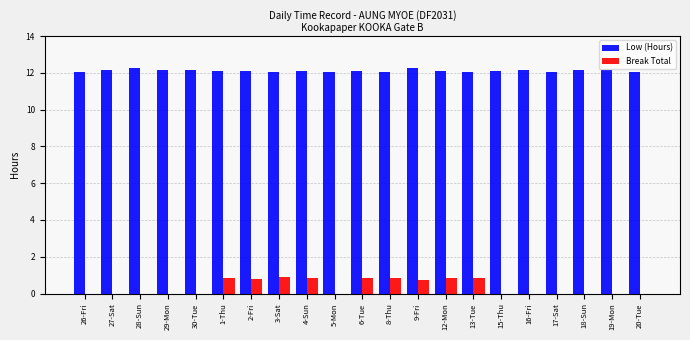

The value of Break Total at 6-Tue is 0.8. True or false?

True